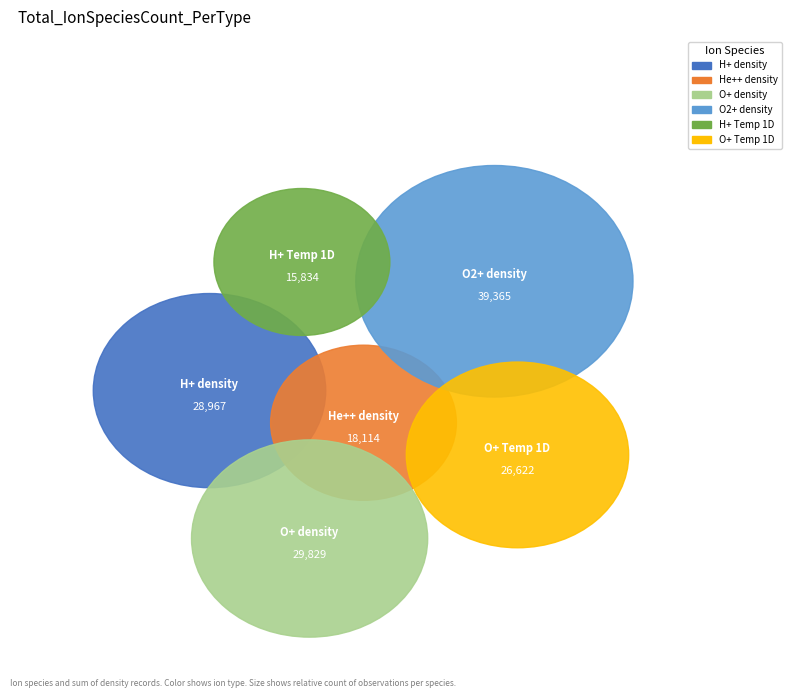

Which has a higher value, He++ density or O2+ density?

O2+ density